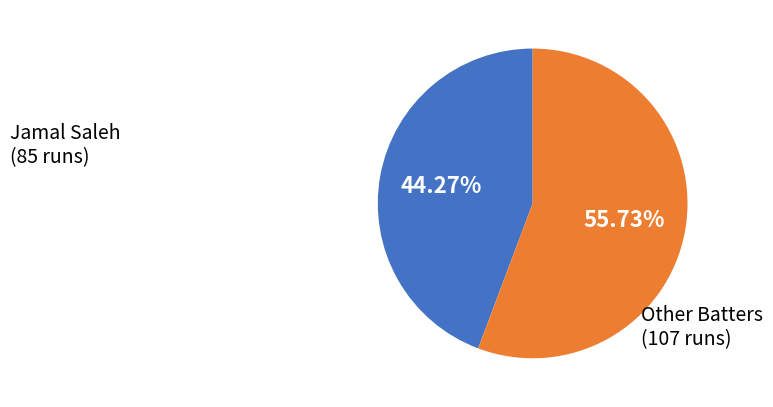

Is there any slice that represents more than half of the pie?

Yes